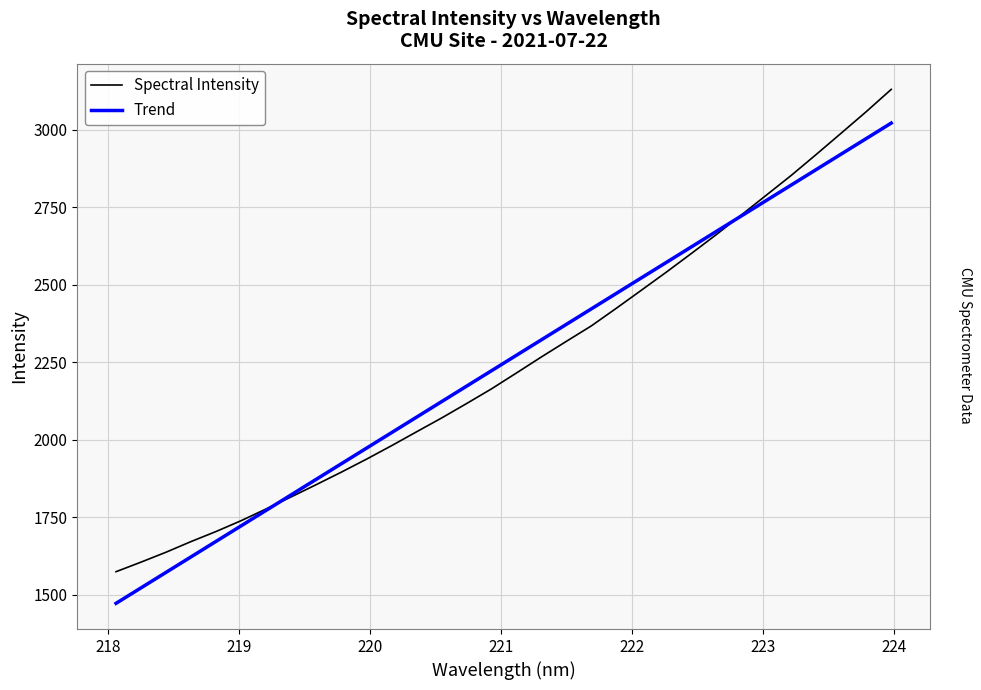

True or false: Trend has more than 2 points higher than both neighbors.

False